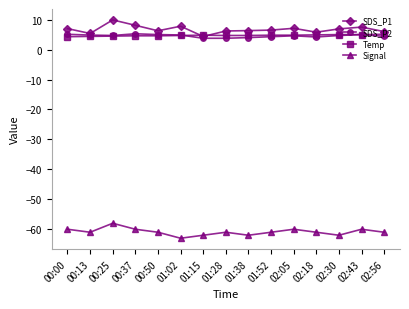

What is the sum of the Temp values at 02:56 and 01:52?

9.9